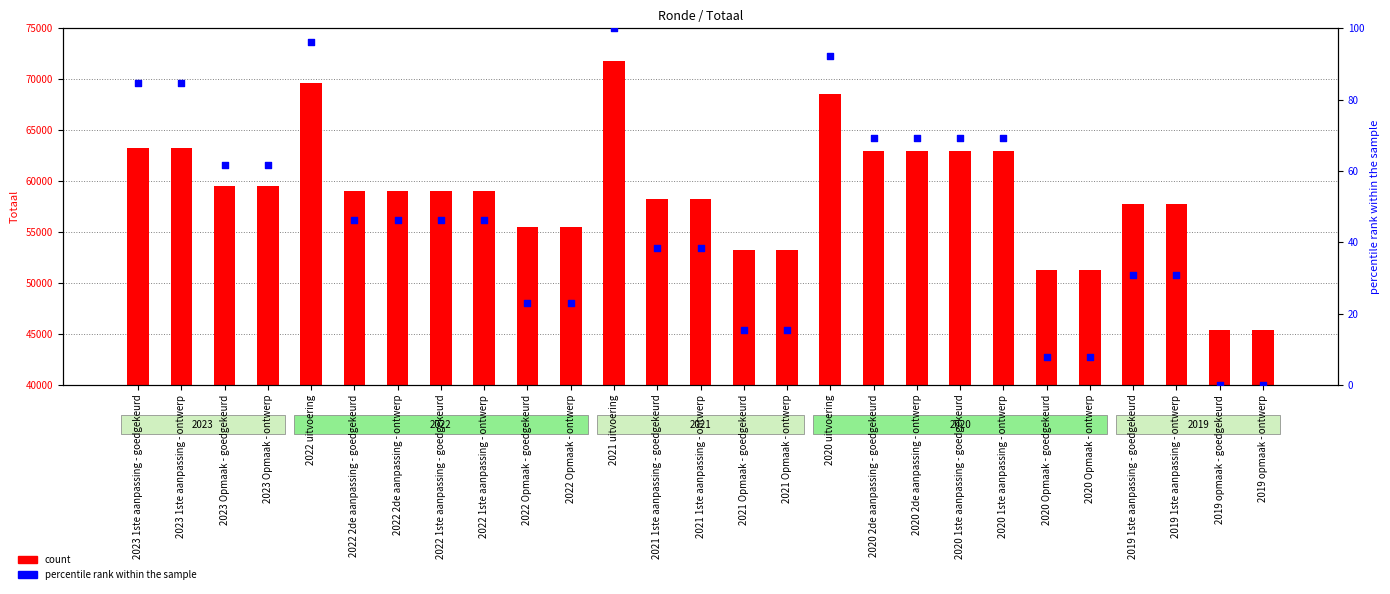

Is the value of percentile rank within the sample at 2019 opmaak - goedgekeurd greater than the value of count at 2019 opmaak - ontwerp?

No